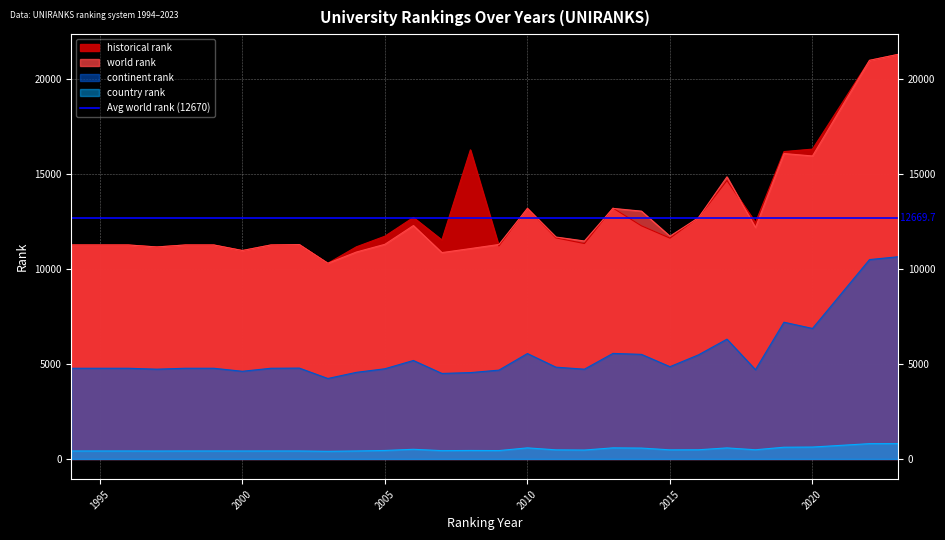

True or false: world rank and continent rank cross at least once.

False